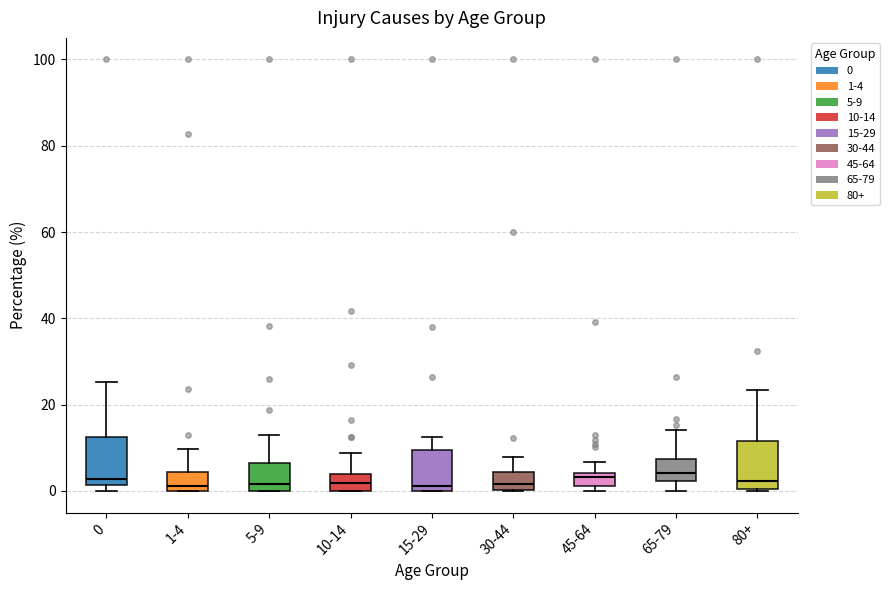

Where does the upper whisker of the box for 65-79 end on the y-axis? The values are not printed on the chart, so give them approximately, as read against the axis.

14